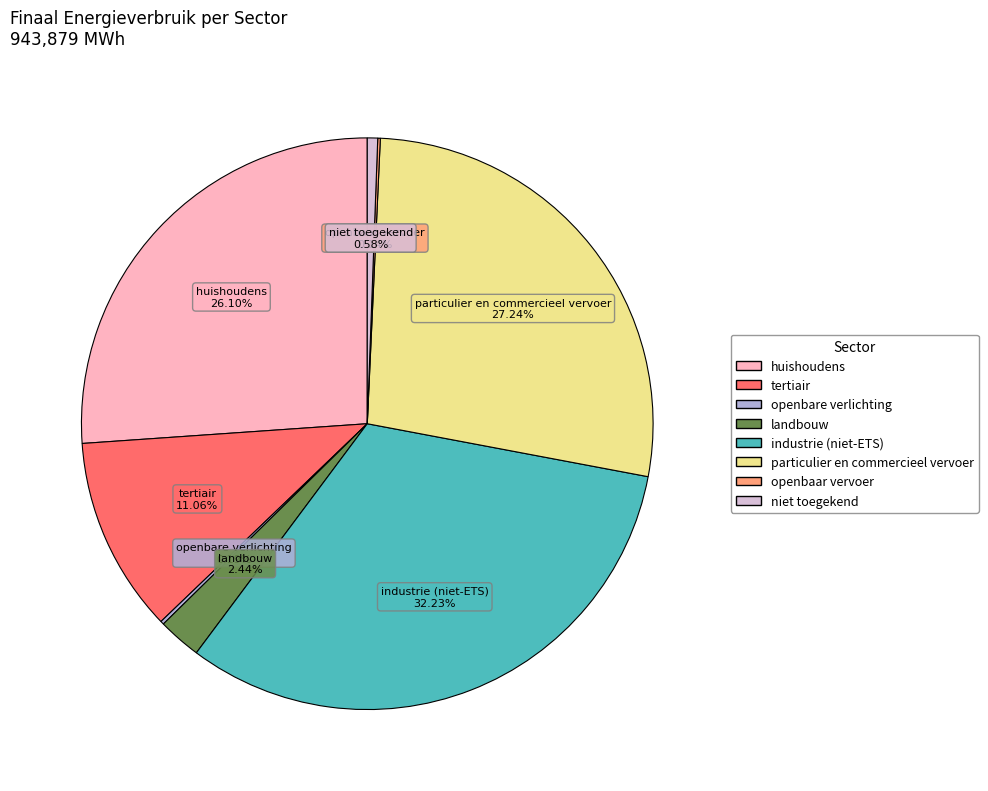

Is the sum of niet toegekend and tertiair greater than half?

No